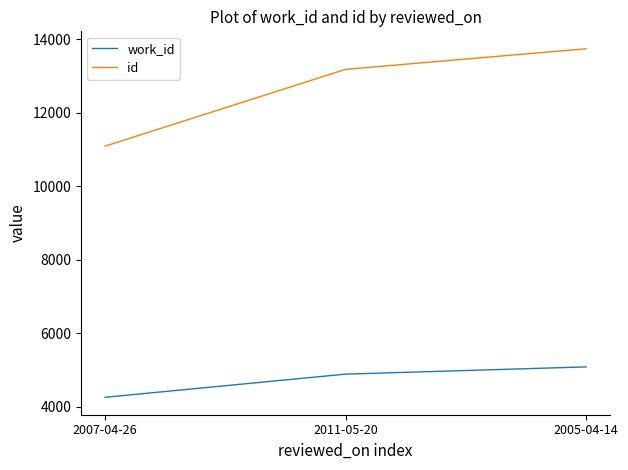

What is the difference between the second highest and minimum values in the work_id series?

630